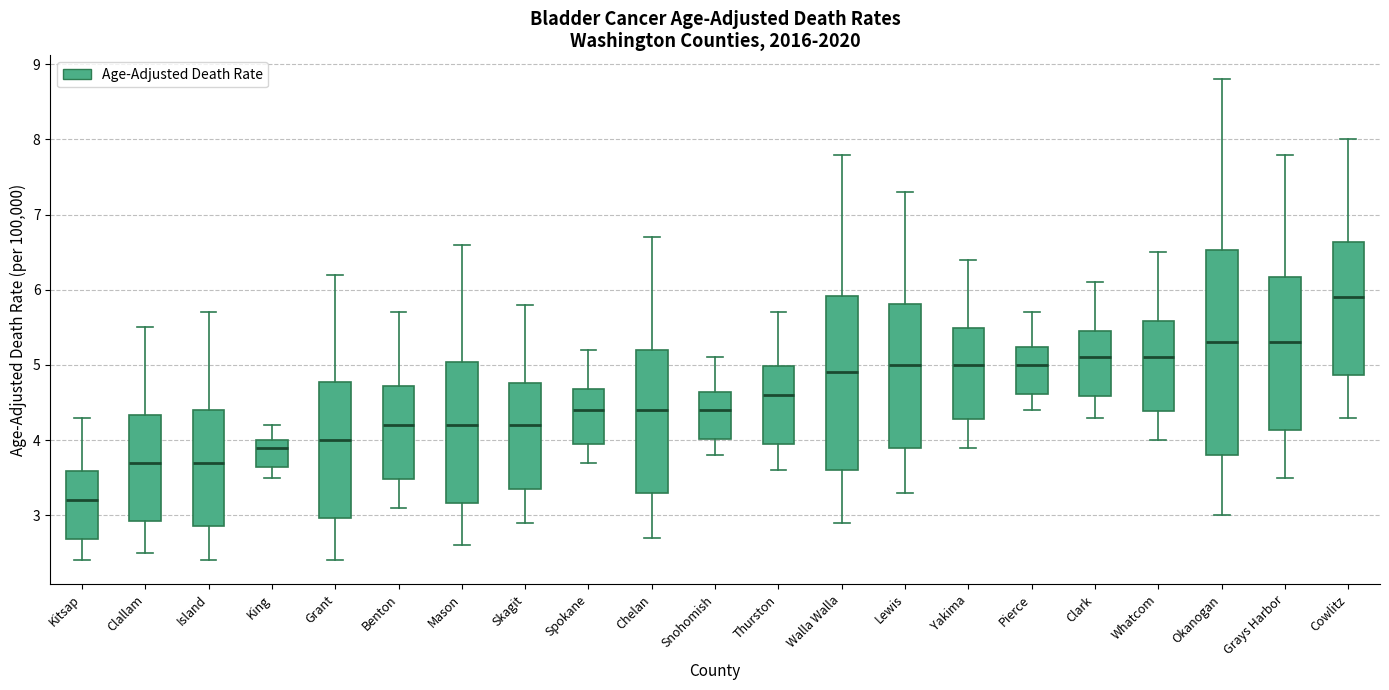

Reading left to right, transcribe this box plot: for each box, give where its median line is, the range the box spans, and where its two whiskers end, as read against the y-axis. The values are not printed on the chart, so give them approximately, as read against the axis.

Kitsap: median 3.2, box 2.7 to 3.6, whiskers 2.4 to 4.3
Clallam: median 3.7, box 2.9 to 4.3, whiskers 2.5 to 5.5
Island: median 3.7, box 2.9 to 4.4, whiskers 2.4 to 5.7
King: median 3.9, box 3.6 to 4.0, whiskers 3.5 to 4.2
Grant: median 4.0, box 3.0 to 4.8, whiskers 2.4 to 6.2
Benton: median 4.2, box 3.5 to 4.7, whiskers 3.1 to 5.7
Mason: median 4.2, box 3.2 to 5.0, whiskers 2.6 to 6.6
Skagit: median 4.2, box 3.4 to 4.8, whiskers 2.9 to 5.8
Spokane: median 4.4, box 3.9 to 4.7, whiskers 3.7 to 5.2
Chelan: median 4.4, box 3.3 to 5.2, whiskers 2.7 to 6.7
Snohomish: median 4.4, box 4.0 to 4.6, whiskers 3.8 to 5.1
Thurston: median 4.6, box 4.0 to 5.0, whiskers 3.6 to 5.7
Walla Walla: median 4.9, box 3.6 to 5.9, whiskers 2.9 to 7.8
Lewis: median 5.0, box 3.9 to 5.8, whiskers 3.3 to 7.3
Yakima: median 5.0, box 4.3 to 5.5, whiskers 3.9 to 6.4
Pierce: median 5.0, box 4.6 to 5.2, whiskers 4.4 to 5.7
Clark: median 5.1, box 4.6 to 5.5, whiskers 4.3 to 6.1
Whatcom: median 5.1, box 4.4 to 5.6, whiskers 4.0 to 6.5
Okanogan: median 5.3, box 3.8 to 6.5, whiskers 3.0 to 8.8
Grays Harbor: median 5.3, box 4.1 to 6.2, whiskers 3.5 to 7.8
Cowlitz: median 5.9, box 4.9 to 6.6, whiskers 4.3 to 8.0